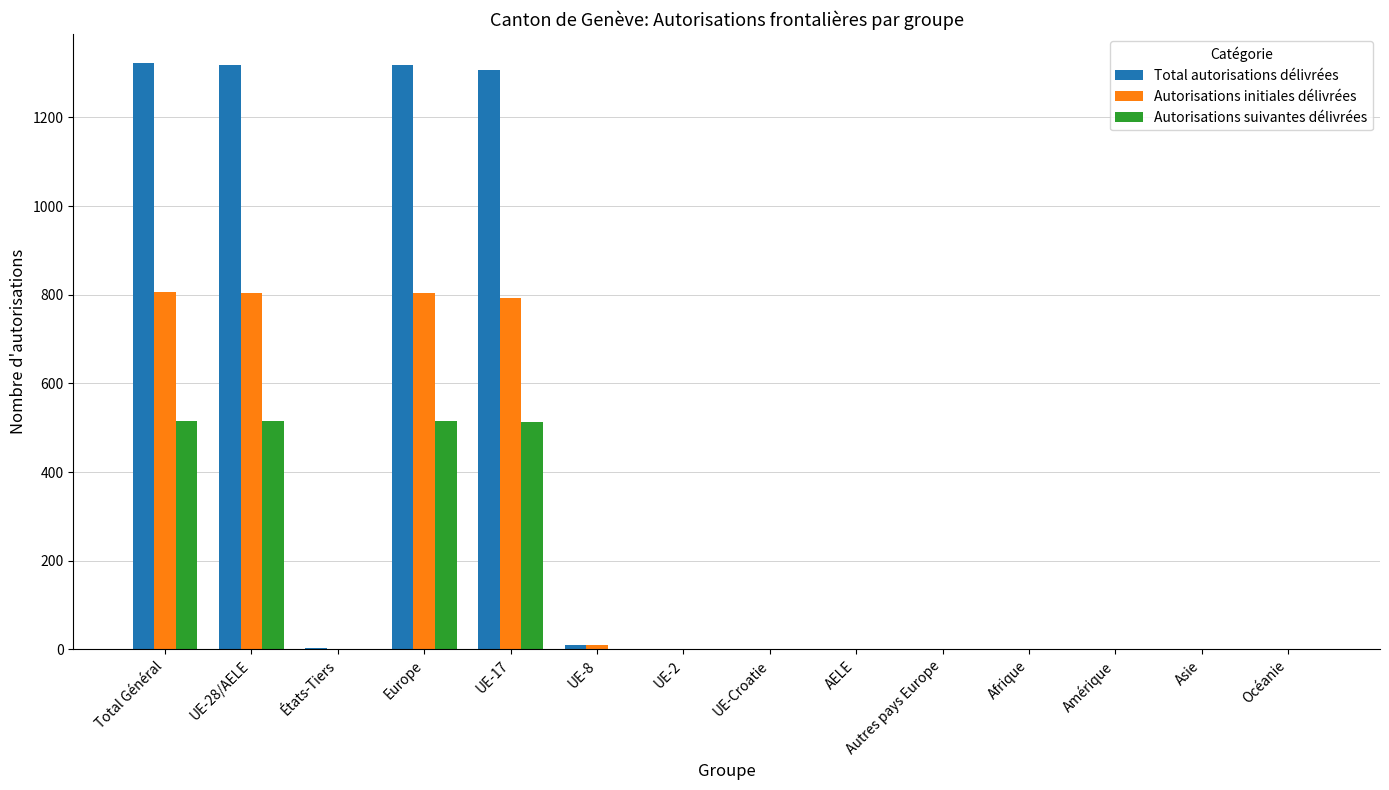

Which series has the largest total across all categories?

Total autorisations délivrées